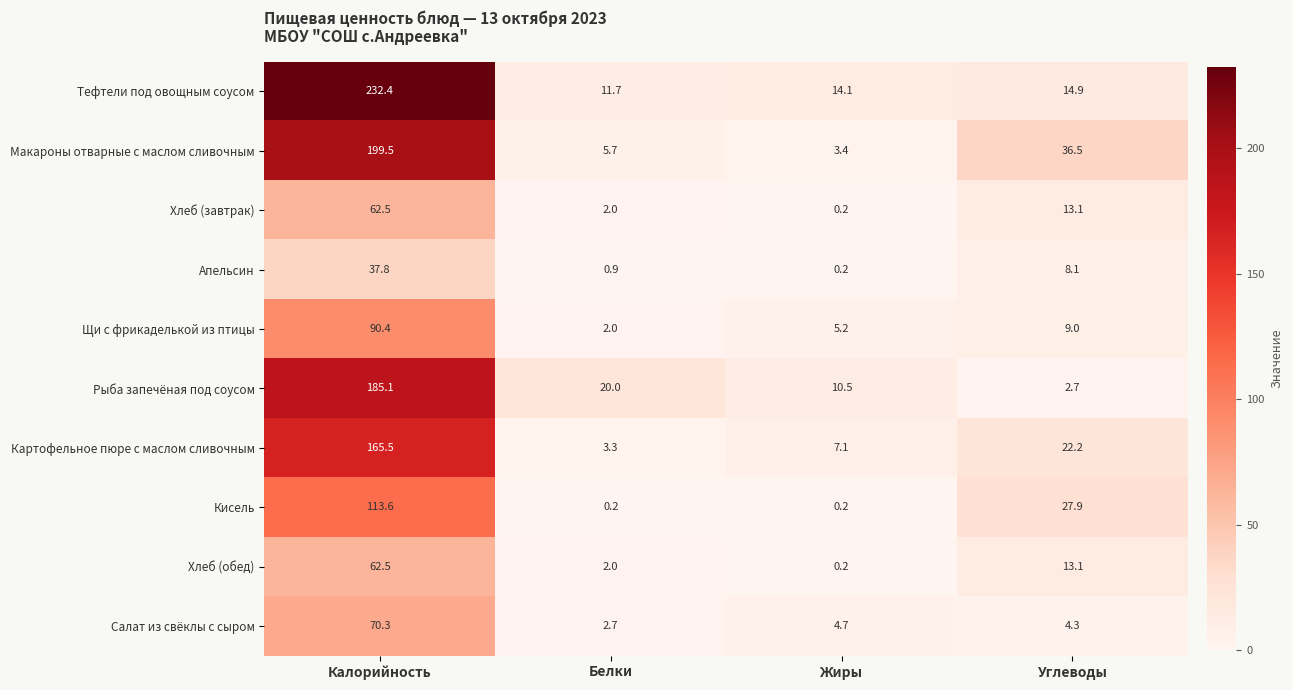

True or false: Щи с фрикаделькой из птицы has a value of 2.0 at Белки.

True